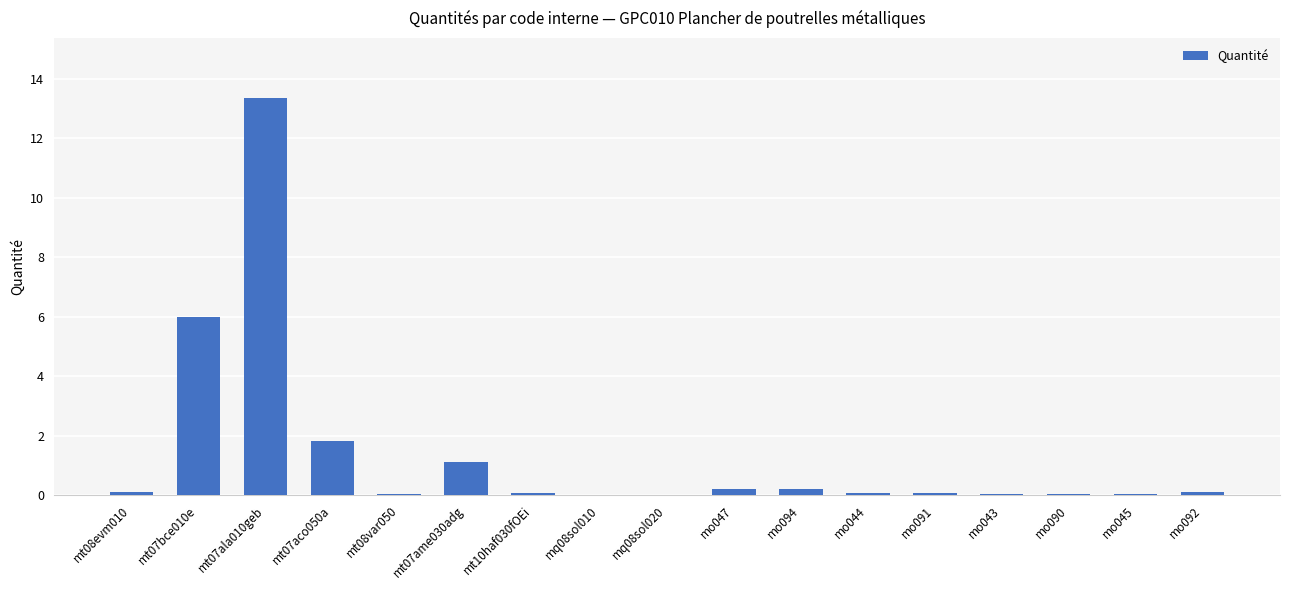

Is it true that the value at mq08sol010 is 0.0?

True